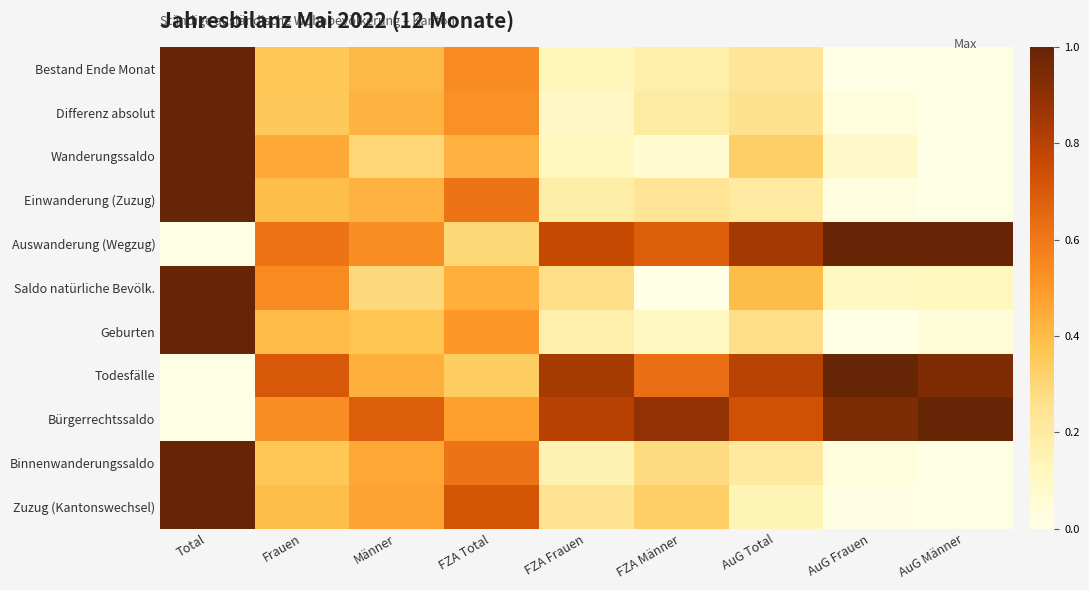

Reading right to left, transcribe all the data shown in this chart.

Bestand Ende Monat: AuG Männer=0.0	AuG Frauen=0.0	AuG Total=0.2	FZA Männer=0.2	FZA Frauen=0.1	FZA Total=0.5	Männer=0.4	Frauen=0.4	Total=1.0
Differenz absolut: AuG Männer=0.0	AuG Frauen=0.0	AuG Total=0.3	FZA Männer=0.2	FZA Frauen=0.1	FZA Total=0.5	Männer=0.4	Frauen=0.4	Total=1.0
Wanderungssaldo: AuG Männer=0.0	AuG Frauen=0.1	AuG Total=0.3	FZA Männer=0.1	FZA Frauen=0.1	FZA Total=0.4	Männer=0.3	Frauen=0.5	Total=1.0
Einwanderung (Zuzug): AuG Männer=0.0	AuG Frauen=0.0	AuG Total=0.2	FZA Männer=0.2	FZA Frauen=0.2	FZA Total=0.6	Männer=0.4	Frauen=0.4	Total=1.0
Auswanderung (Wegzug): AuG Männer=1.0	AuG Frauen=1.0	AuG Total=0.8	FZA Männer=0.7	FZA Frauen=0.8	FZA Total=0.3	Männer=0.5	Frauen=0.6	Total=0.0
Saldo natürliche Bevölk.: AuG Männer=0.1	AuG Frauen=0.1	AuG Total=0.4	FZA Männer=0.0	FZA Frauen=0.3	FZA Total=0.4	Männer=0.3	Frauen=0.5	Total=1.0
Geburten: AuG Männer=0.0	AuG Frauen=0.0	AuG Total=0.3	FZA Männer=0.1	FZA Frauen=0.2	FZA Total=0.5	Männer=0.4	Frauen=0.4	Total=1.0
Todesfälle: AuG Männer=0.9	AuG Frauen=1.0	AuG Total=0.8	FZA Männer=0.6	FZA Frauen=0.8	FZA Total=0.3	Männer=0.4	Frauen=0.7	Total=0.0
Bürgerrechtssaldo: AuG Männer=1.0	AuG Frauen=0.9	AuG Total=0.7	FZA Männer=0.9	FZA Frauen=0.8	FZA Total=0.5	Männer=0.7	Frauen=0.5	Total=0.0
Binnenwanderungssaldo: AuG Männer=0.0	AuG Frauen=0.0	AuG Total=0.2	FZA Männer=0.3	FZA Frauen=0.2	FZA Total=0.6	Männer=0.5	Frauen=0.4	Total=1.0
Zuzug (Kantonswechsel): AuG Männer=0.0	AuG Frauen=0.0	AuG Total=0.1	FZA Männer=0.3	FZA Frauen=0.2	FZA Total=0.7	Männer=0.5	Frauen=0.4	Total=1.0